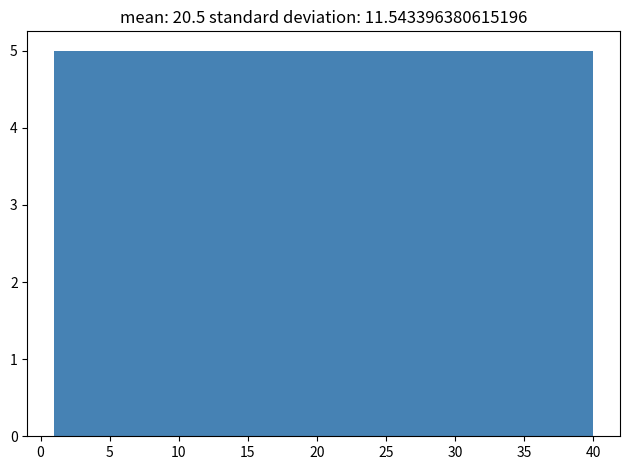

What is the height of the bar covering 20.5 to 25.5 on the x-axis? Neither the bar edges nor the heights are printed on the chart, so give them approximately, as read against the axes.

5